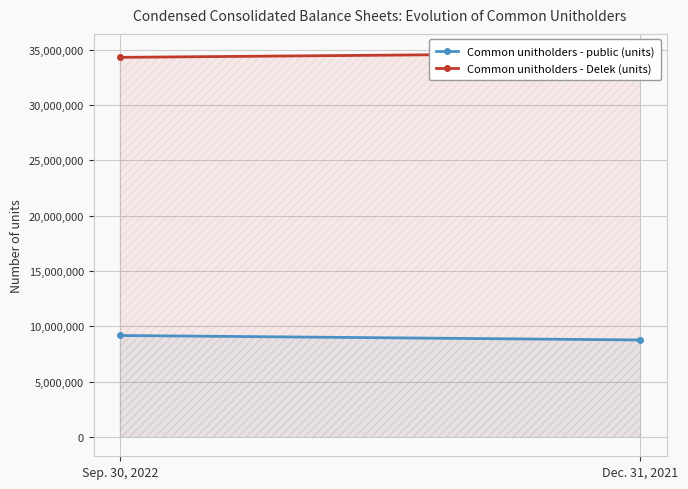

What are all the series names shown in the legend?

Common unitholders - public (units), Common unitholders - Delek (units)